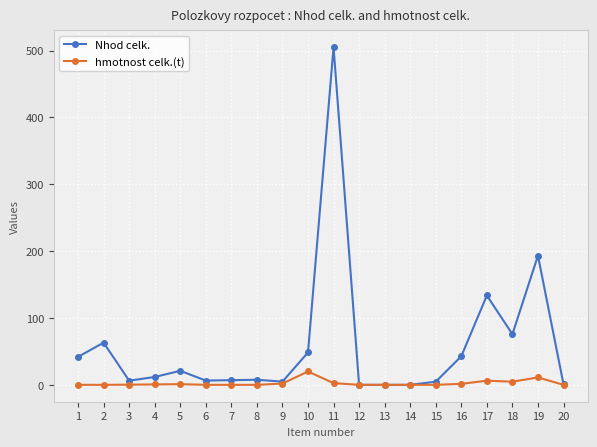

The hmotnost celk.(t) series shows 1.1 at 5. True or false?

True